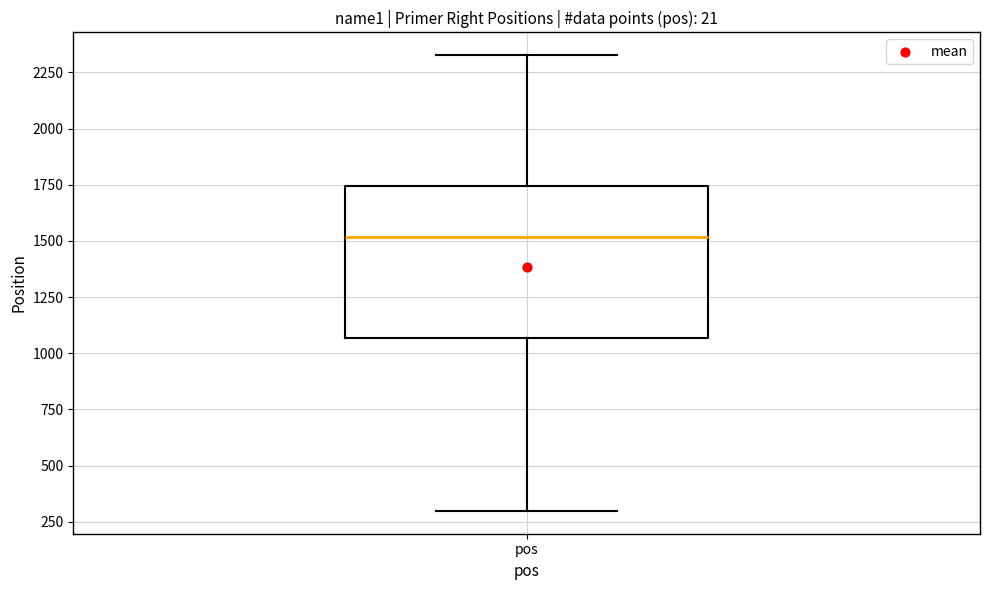

Transcribe this box plot: give where the median line is, the range the box spans, and where the two whiskers end, as read against the y-axis. The values are not printed on the chart, so give them approximately, as read against the axis.

median 1500, box 1050 to 1750, whiskers 300 to 2350